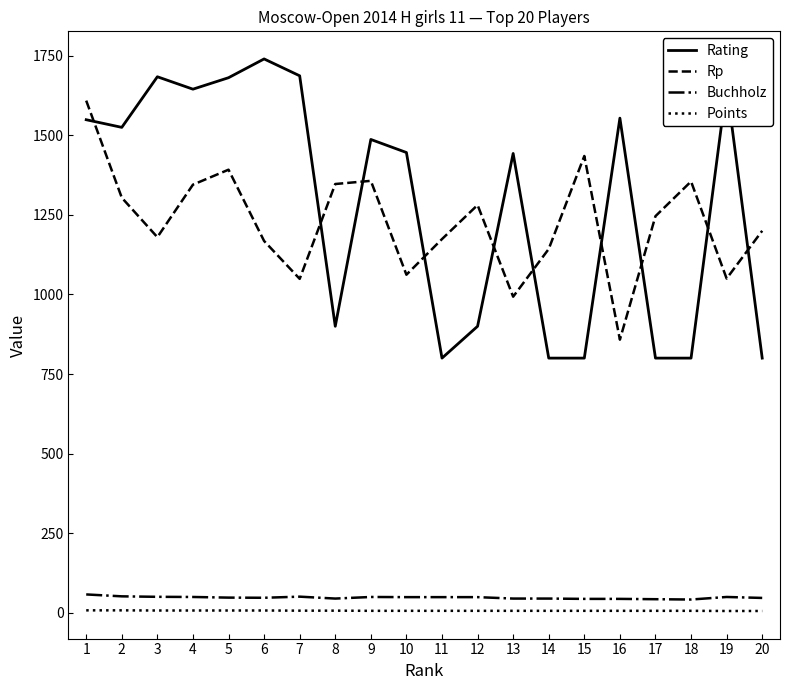

Which series changed the most between 14 and 18?

Rp